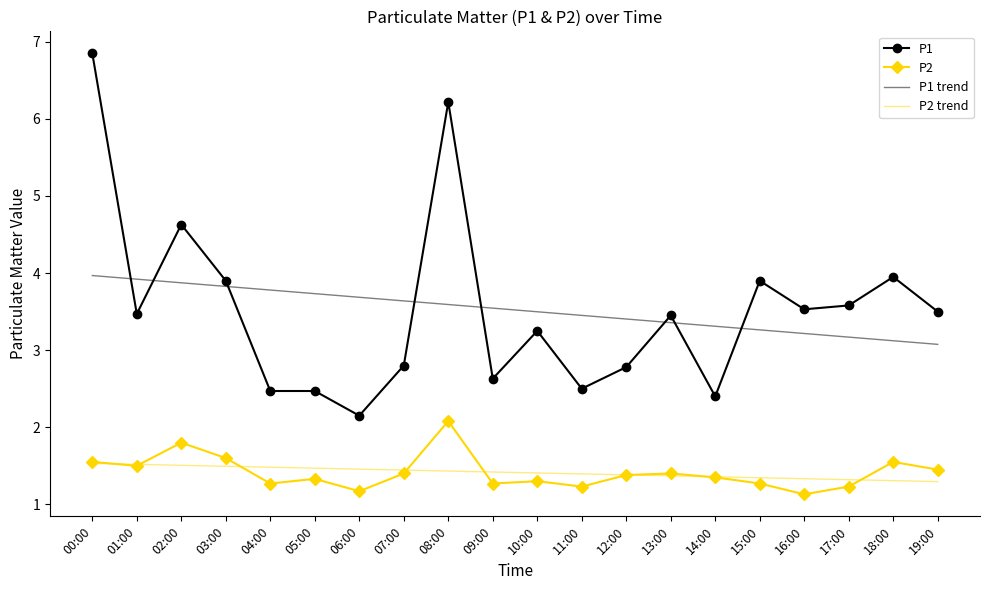

Where is the first local maximum for P1?

02:00